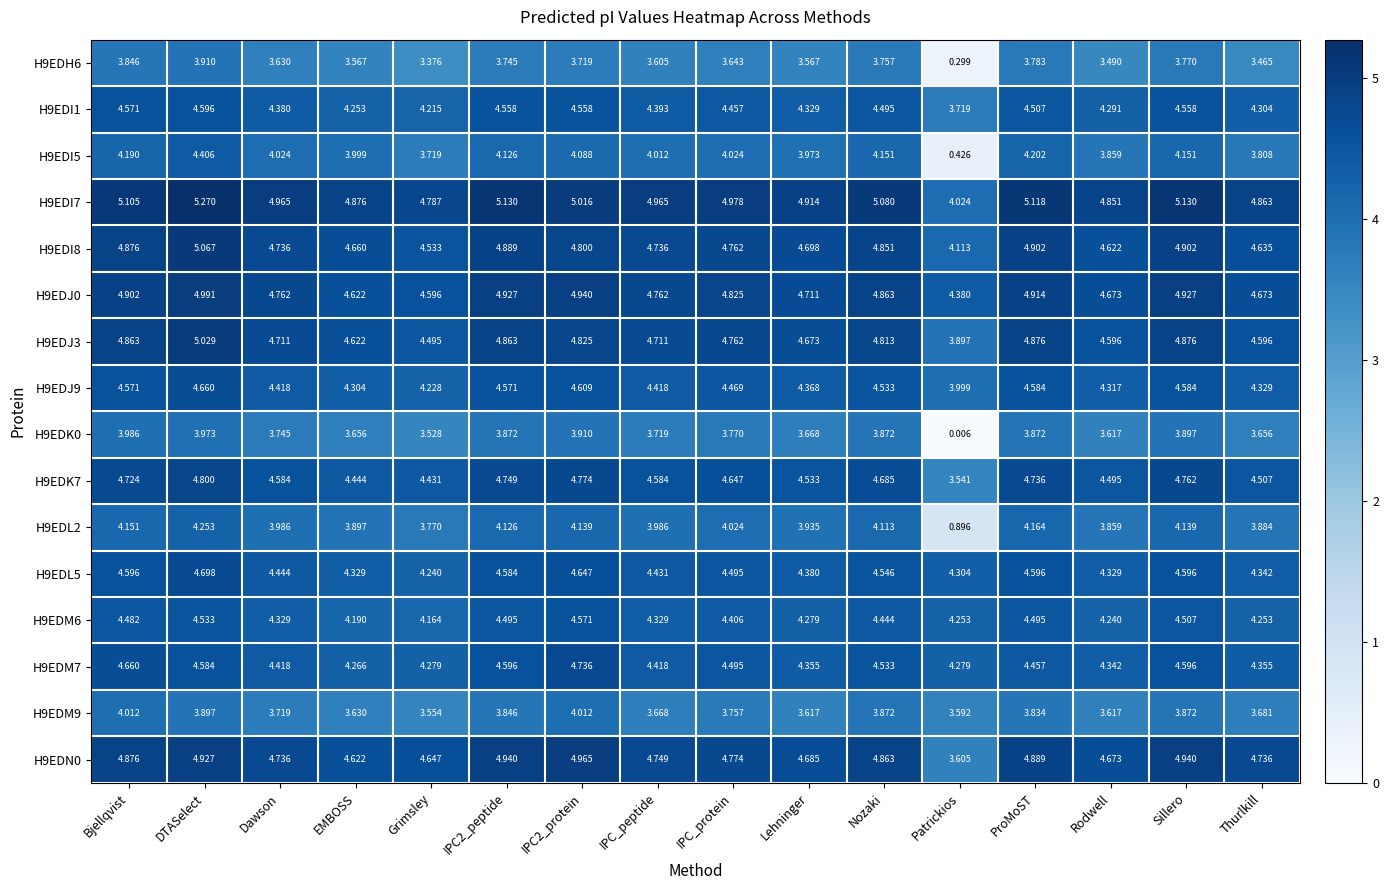

At which label is H9EDM6 closest to 4?

Grimsley